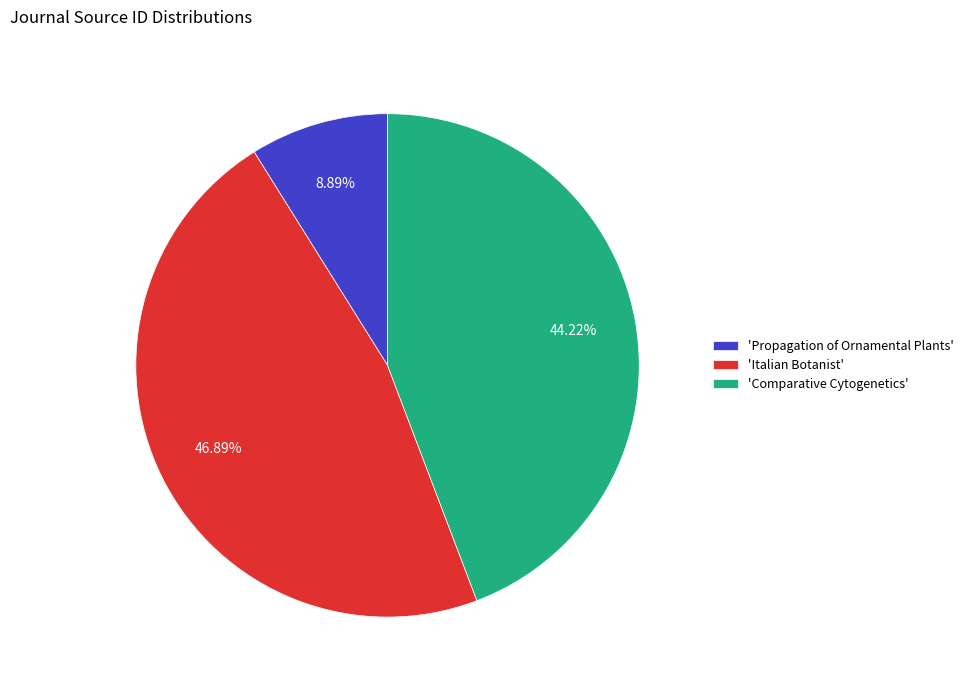

Do 'Propagation of Ornamental Plants' and 'Comparative Cytogenetics' together represent more than half of the pie?

Yes